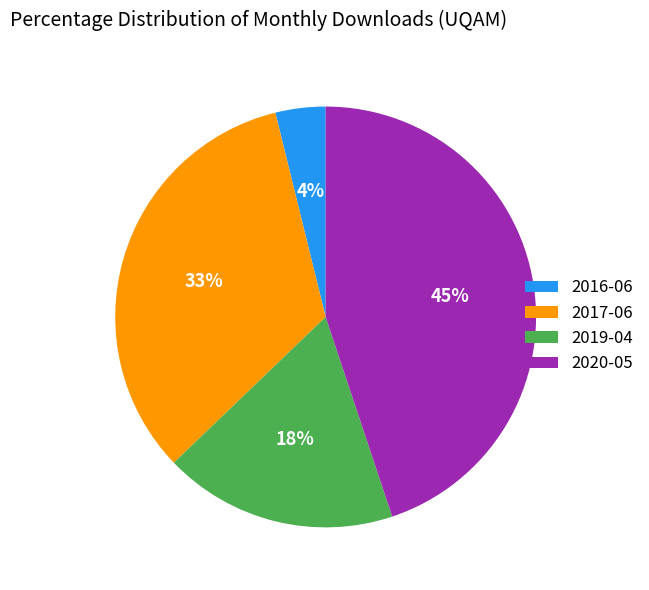

To the nearest percent, what is the average slice percentage?

25%